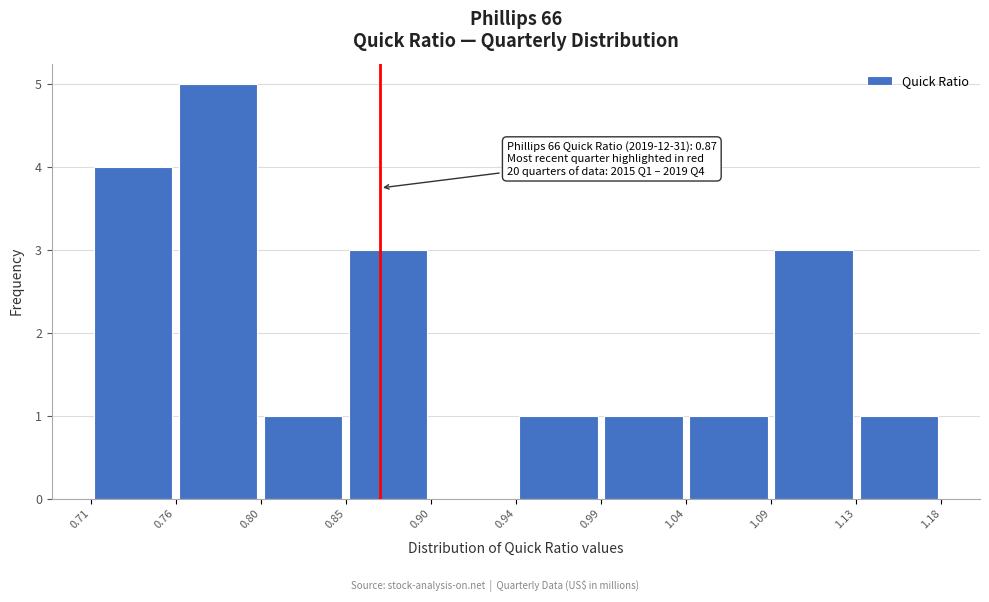

Over which range of the x-axis is the bar tallest?

0.76 to 0.80